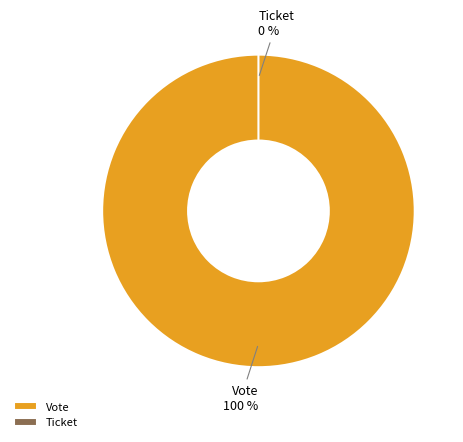

To the nearest percent, what portion does Vote represent?

100%